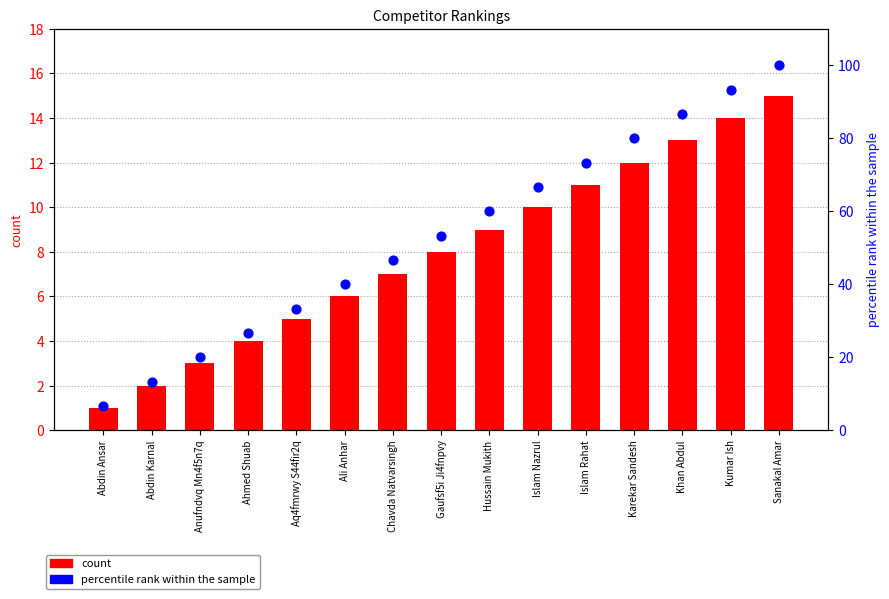

Which series has the largest total across all categories?

percentile rank within the sample